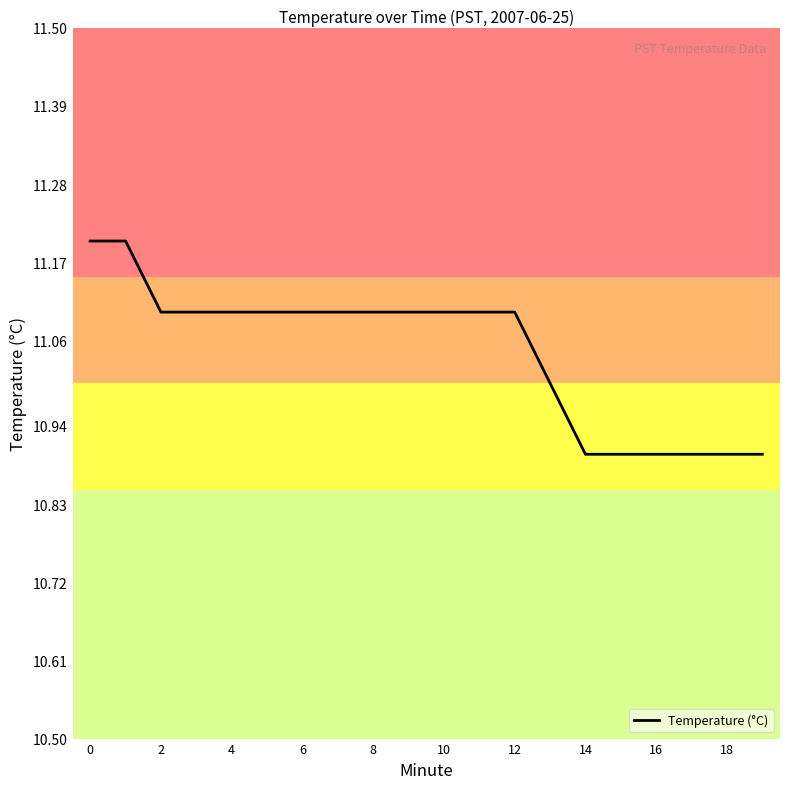

What is the smallest value displayed?

10.9